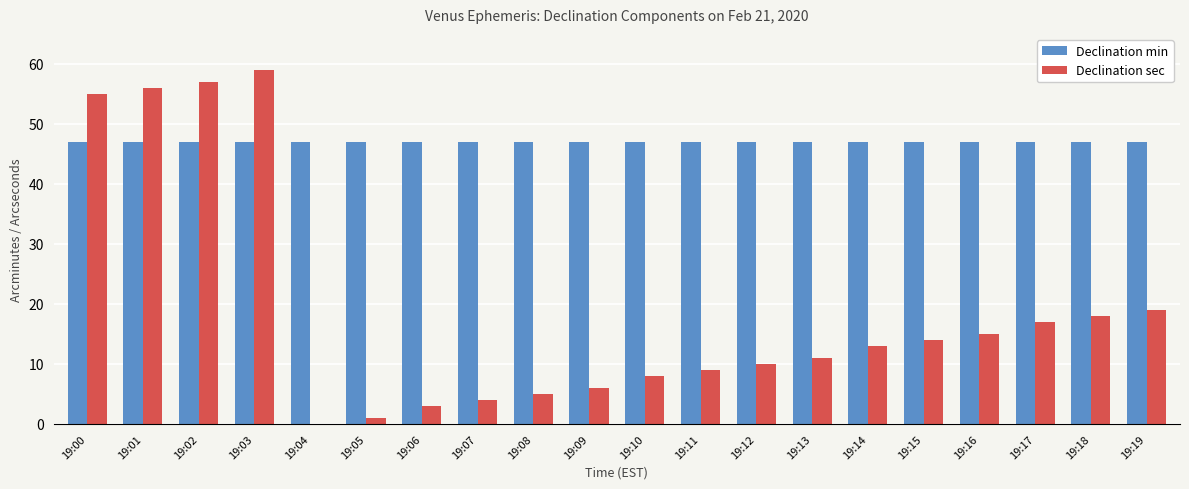

The value of Declination min at 19:07 is 47. True or false?

True